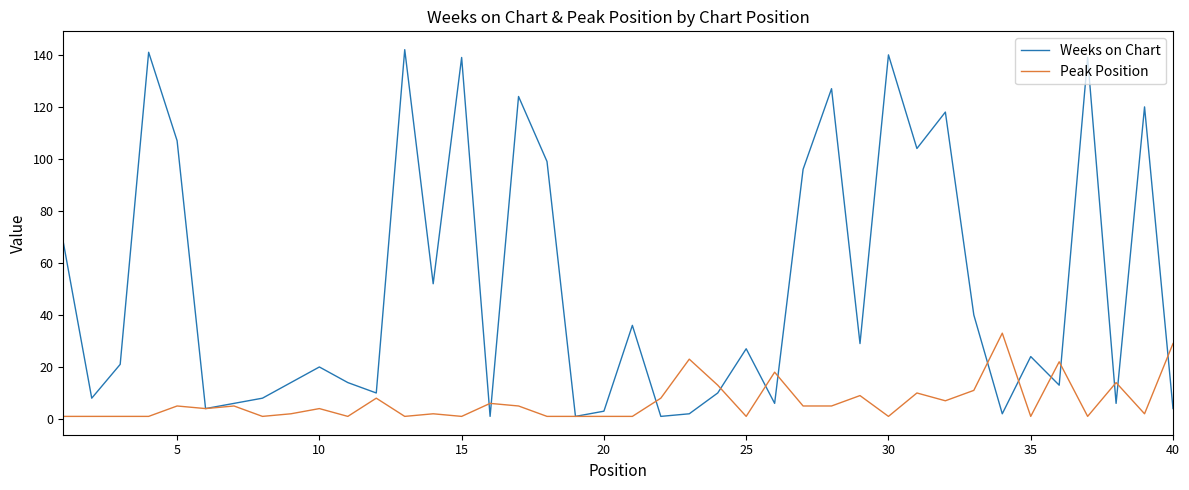

In Weeks on Chart, how many points are lower than both neighbors (excluding endpoints)?

13